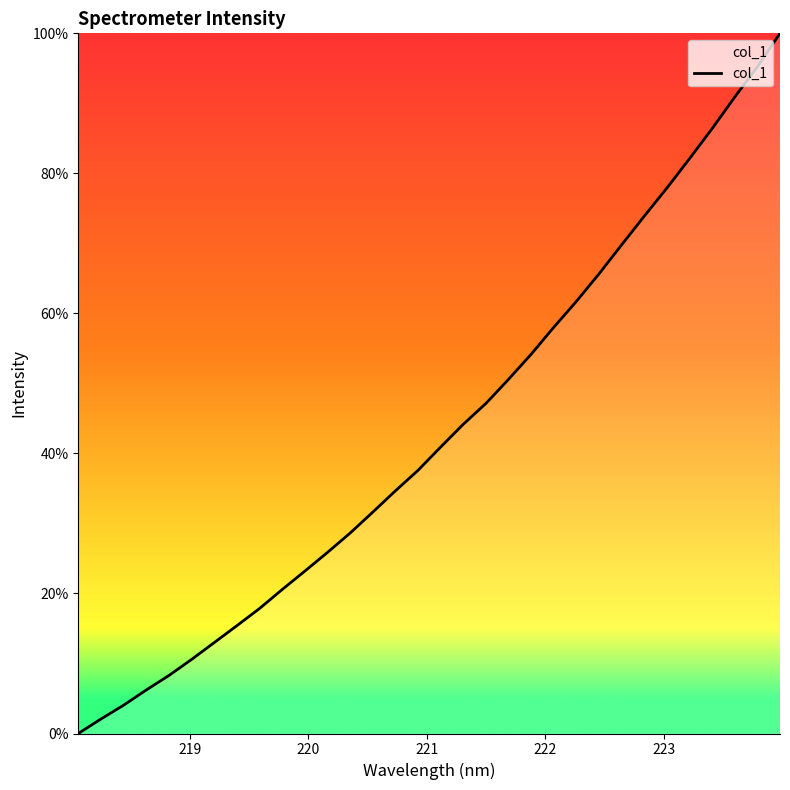

What is the difference between the second highest and minimum values?

95.2